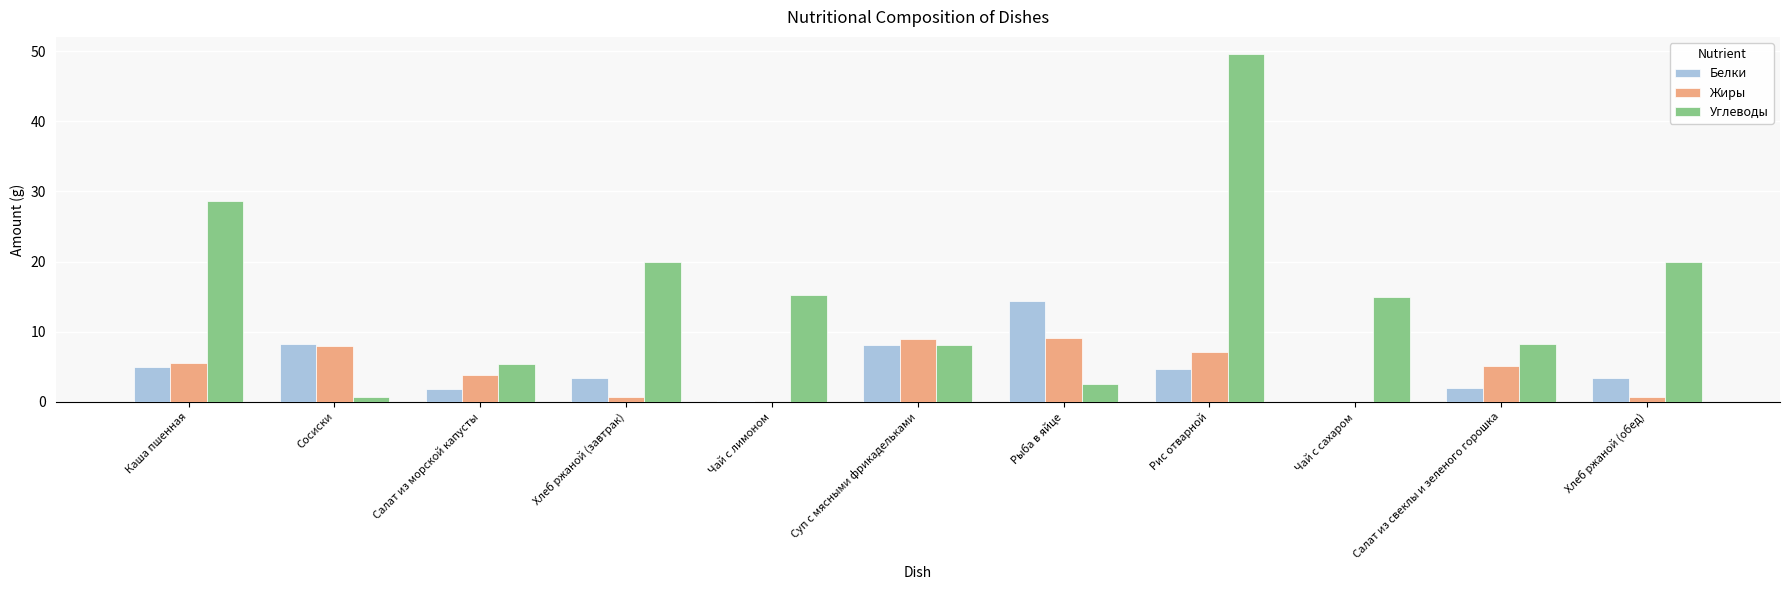

True or false: Жиры has a value of 3.5 at Чай с лимоном.

False